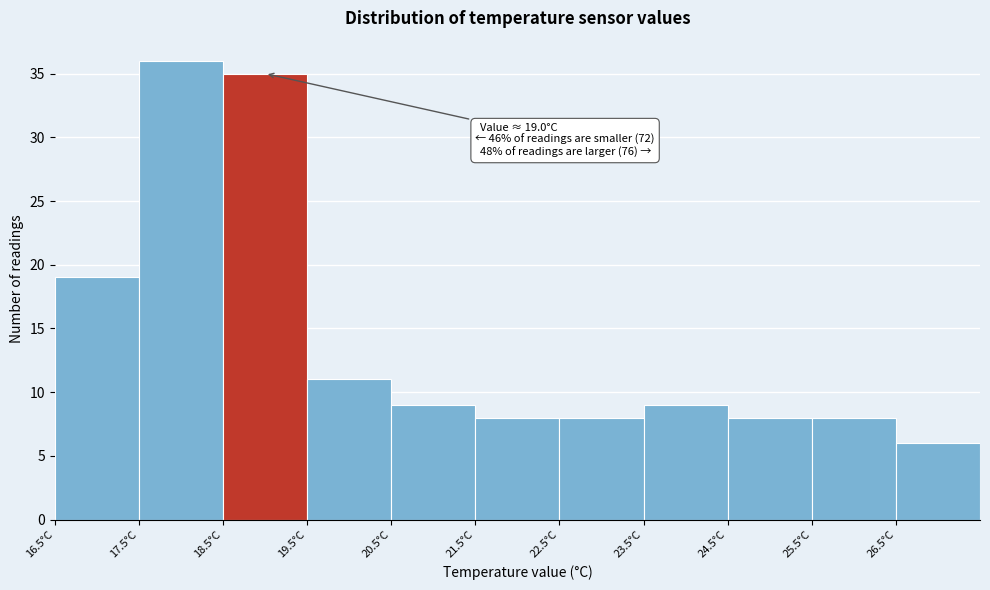

Which range on the x-axis has the tallest bar?

17.5 to 18.5